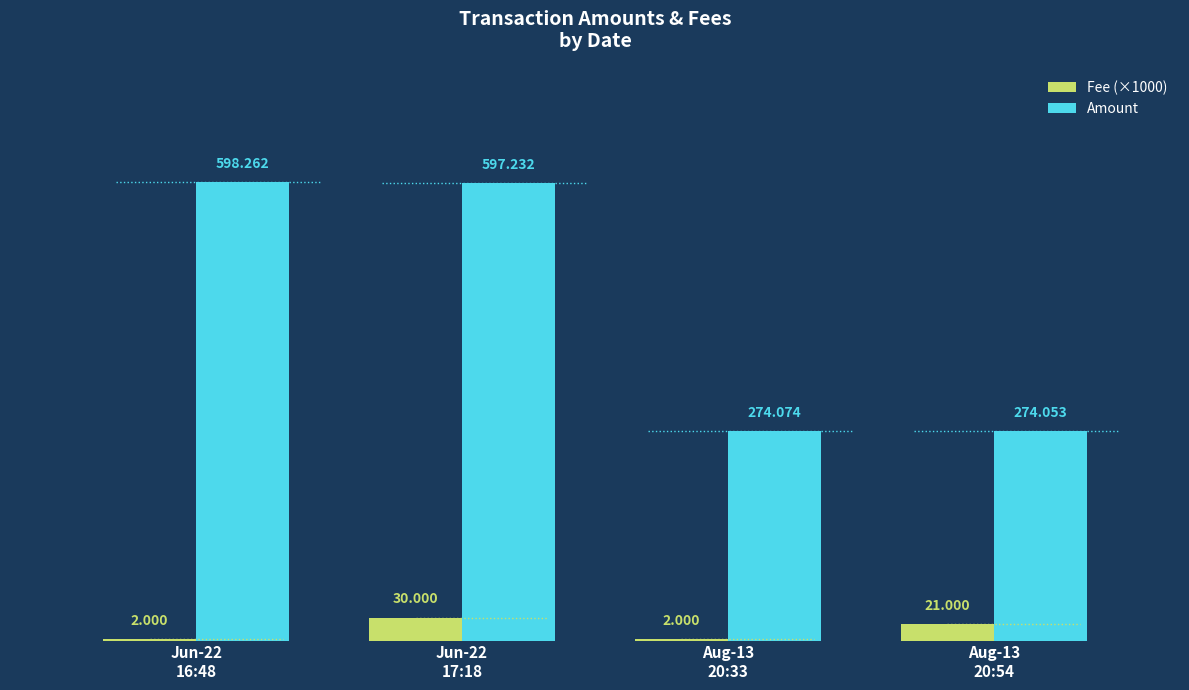

How many values in the Amount series exceed 597?

2